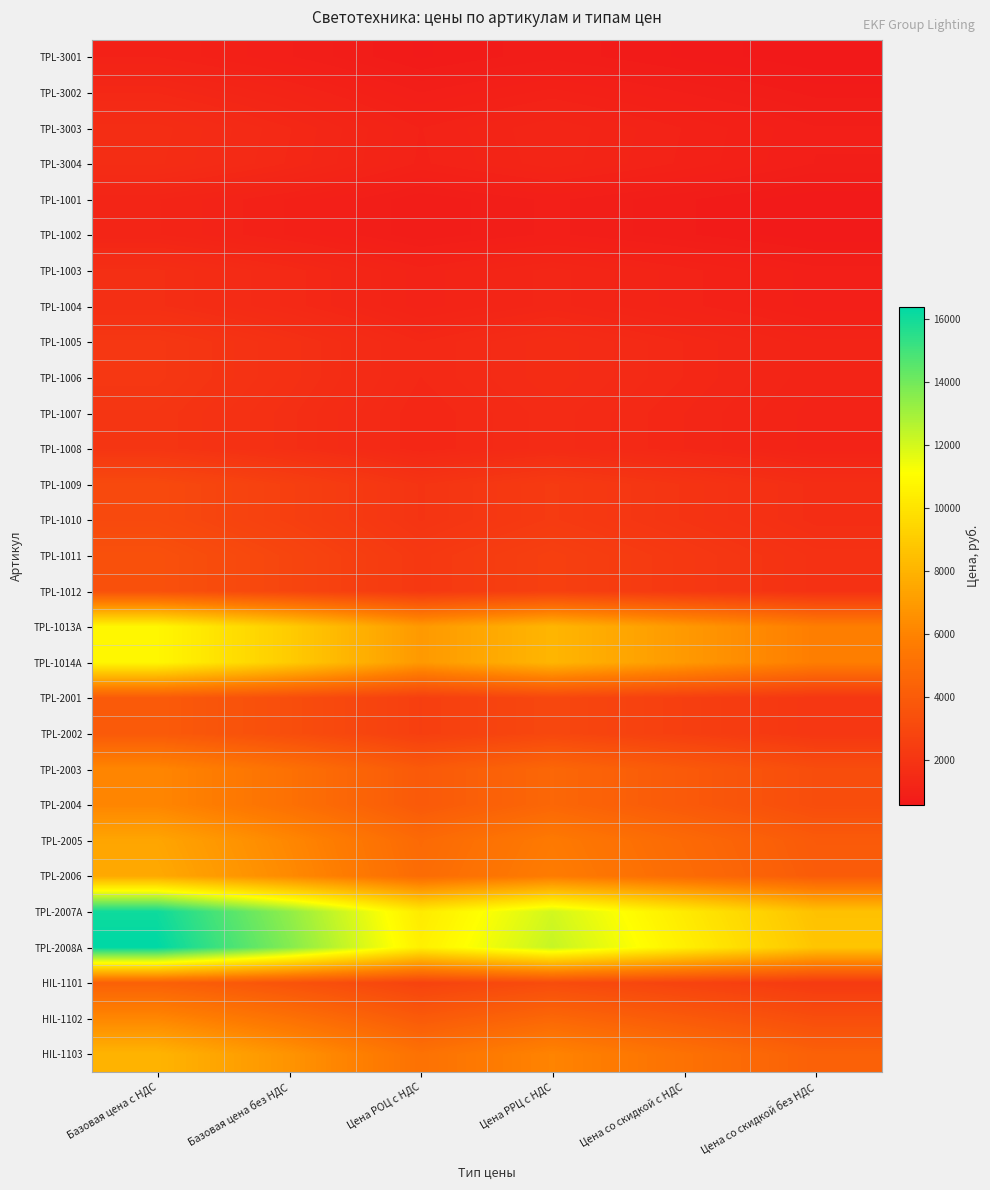

Between Цена со скидкой с НДС and Цена РРЦ с НДС, which is larger?

Цена РРЦ с НДС